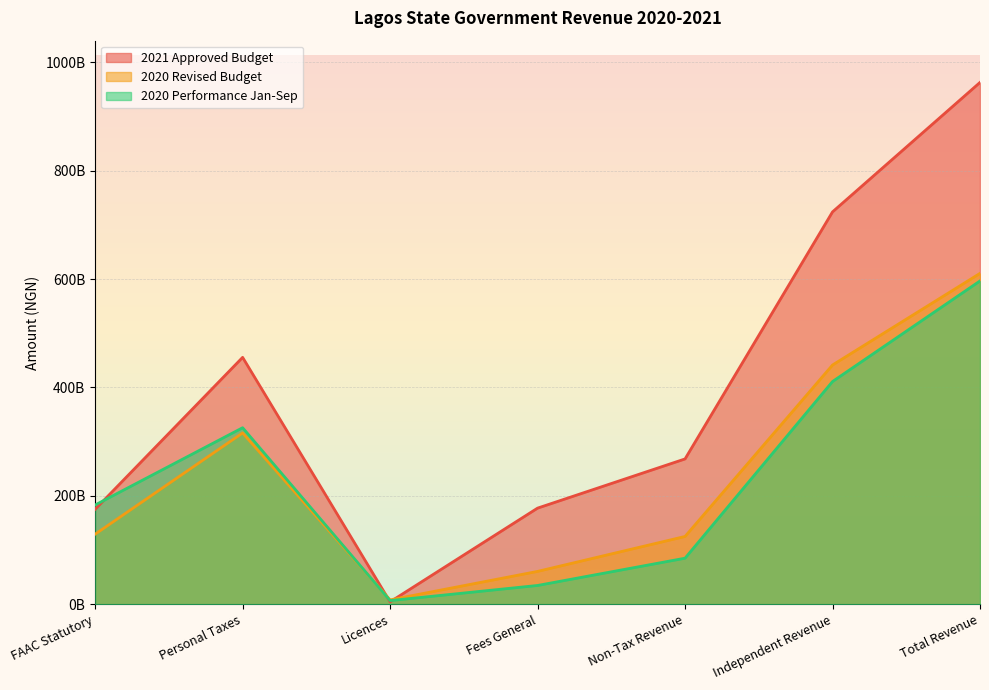

Reading left to right, list all the values displayed in this chart.

2021 Approved Budget: 175400000000.0	455552000000.0	4730696392.8	177547598121.5	268264879756.0	723816879755.9	962528385166.5
2020 Revised Budget: 129489600000.0	316185110000.0	8350023957.0	60852330084.3	125284095897.0	441469205897.0	610425549466.4
2020 Performance Jan-Sep: 183318608550.4	325798441931.0	7035986386.0	34921877212.8	85198131126.3	410996573057.3	596479729029.2